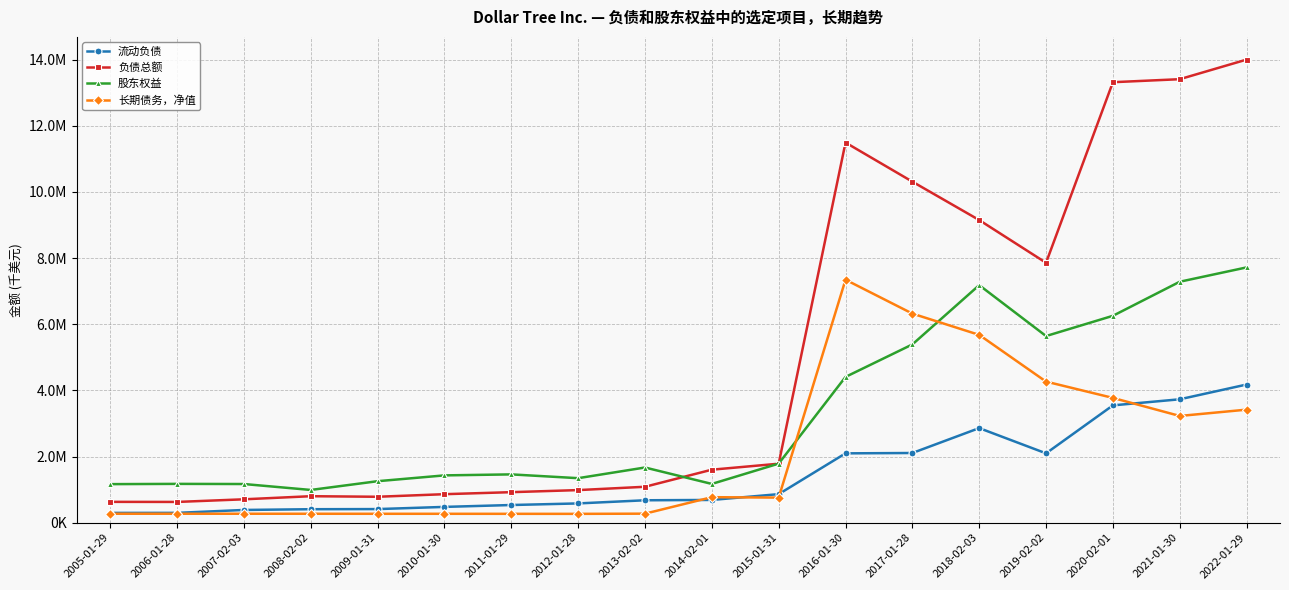

Between 2009-01-31 and 2014-02-01, which series saw the biggest shift?

负债总额